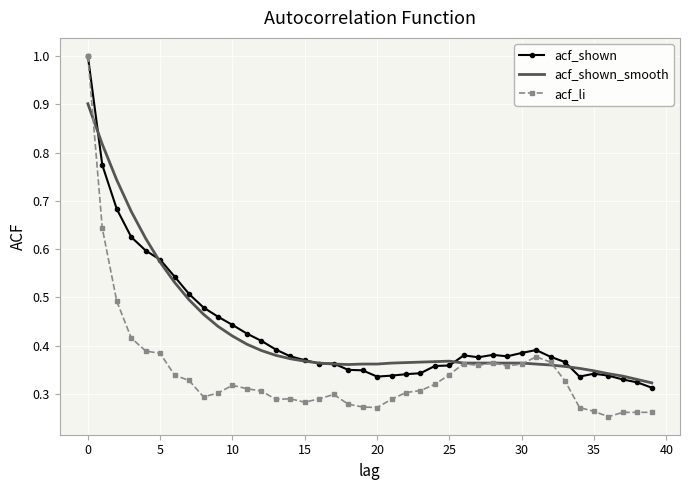

Which series has the largest range (max minus min)?

acf_li